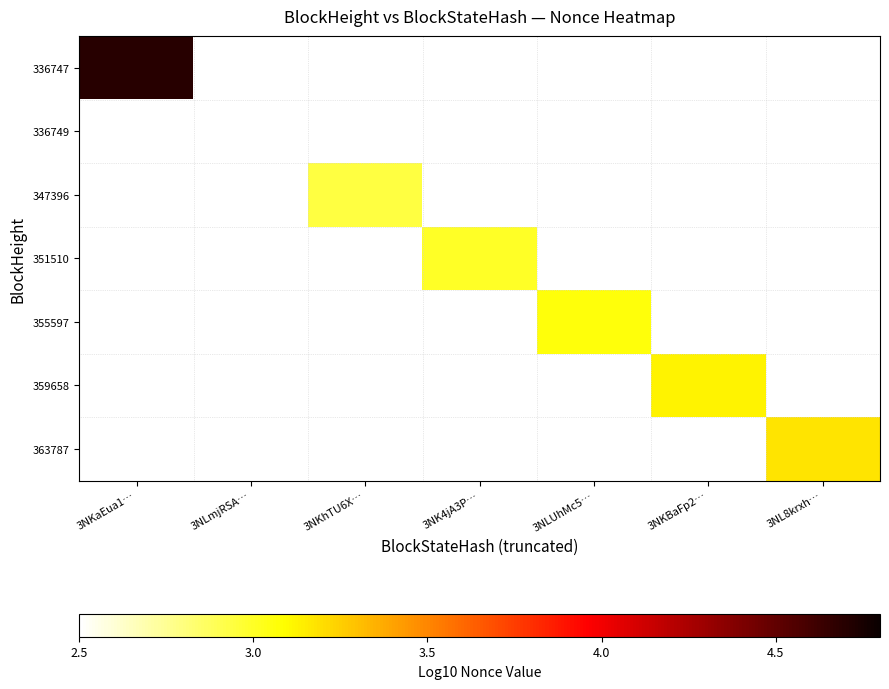

Which category has the lowest value across all series?

3NKhTU6X…